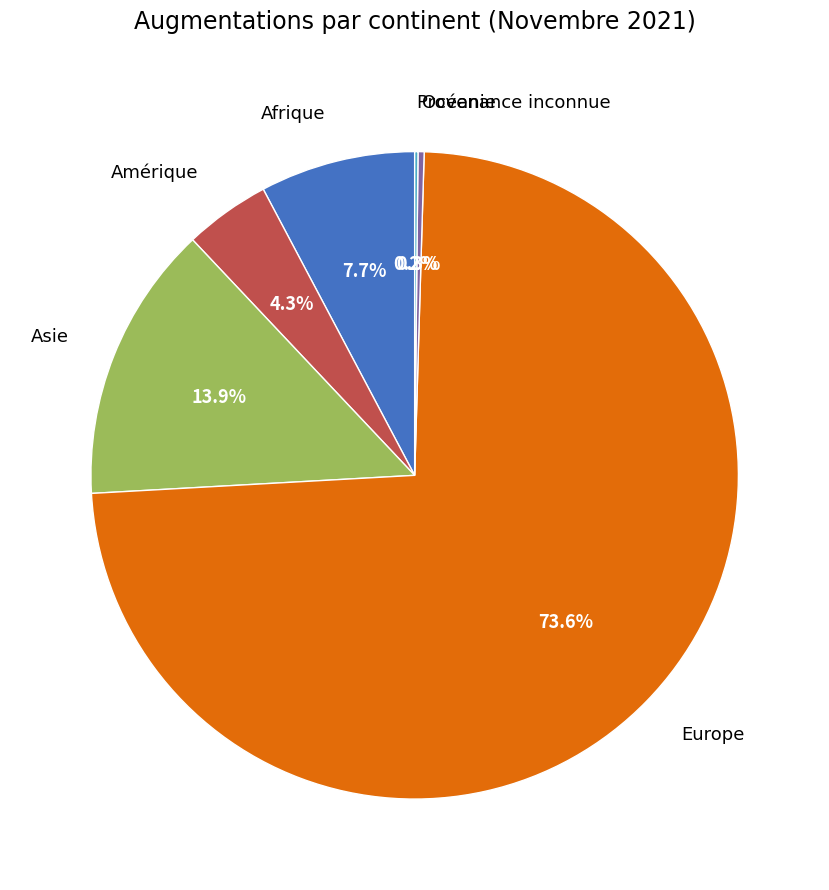

What portion of the pie excludes Océanie?

99.7%